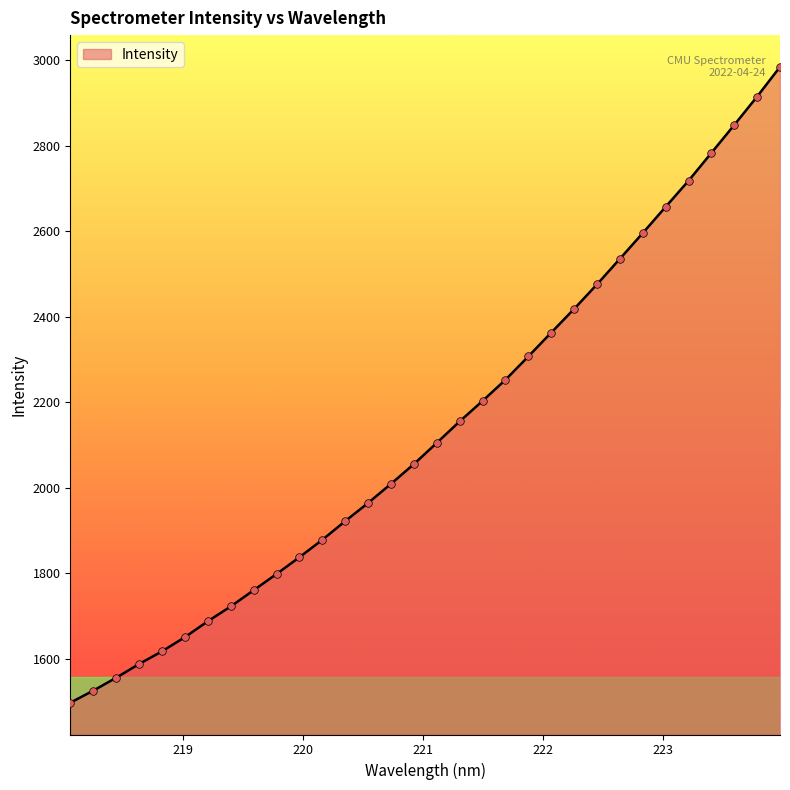

What is the difference between the maximum and minimum values?

1486.9